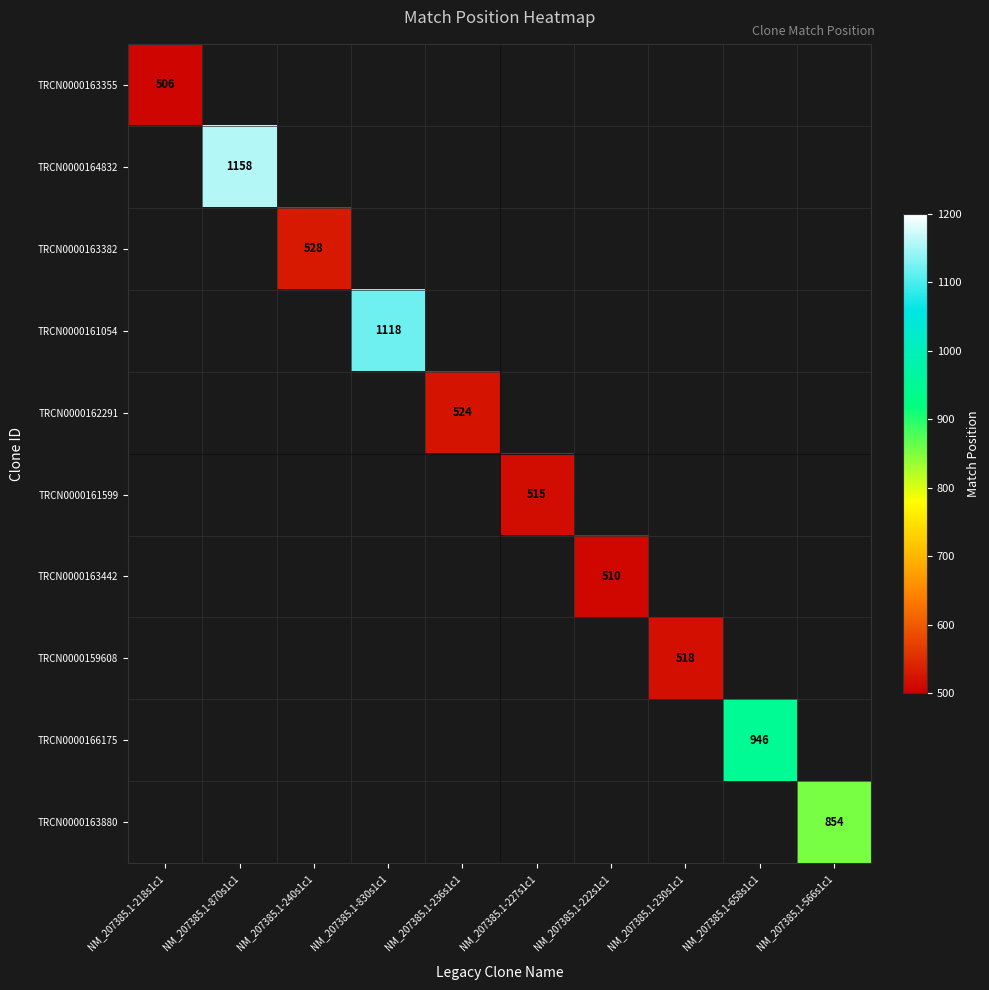

The TRCN0000163880 series shows 854 at NM_207385.1-566s1c1. True or false?

True